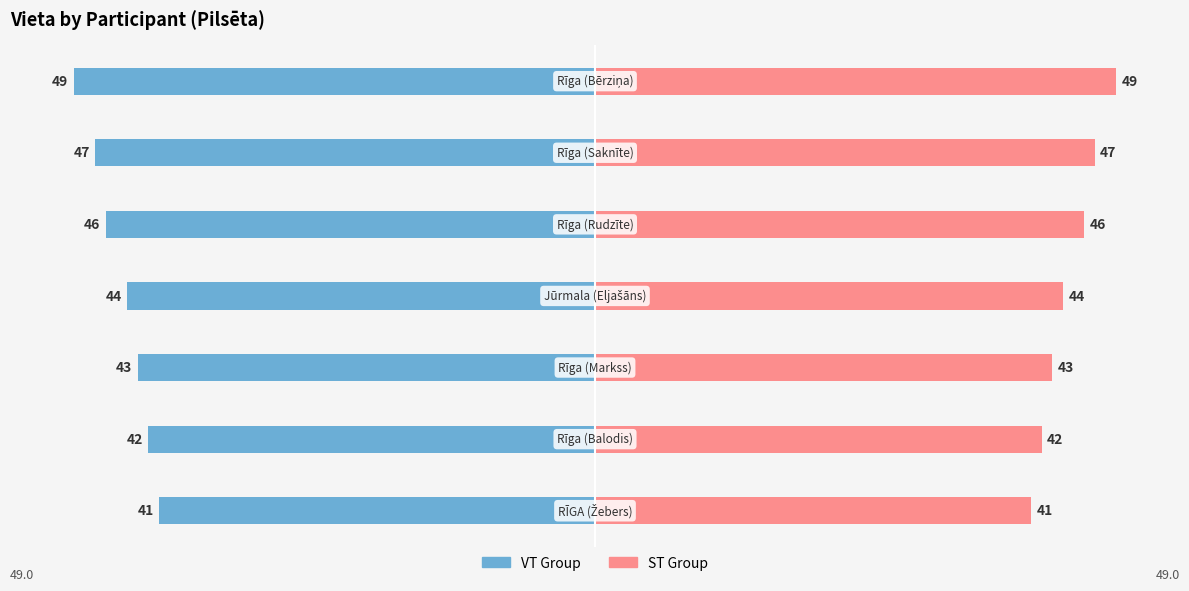

How many data points in ST Group are above 44?

3